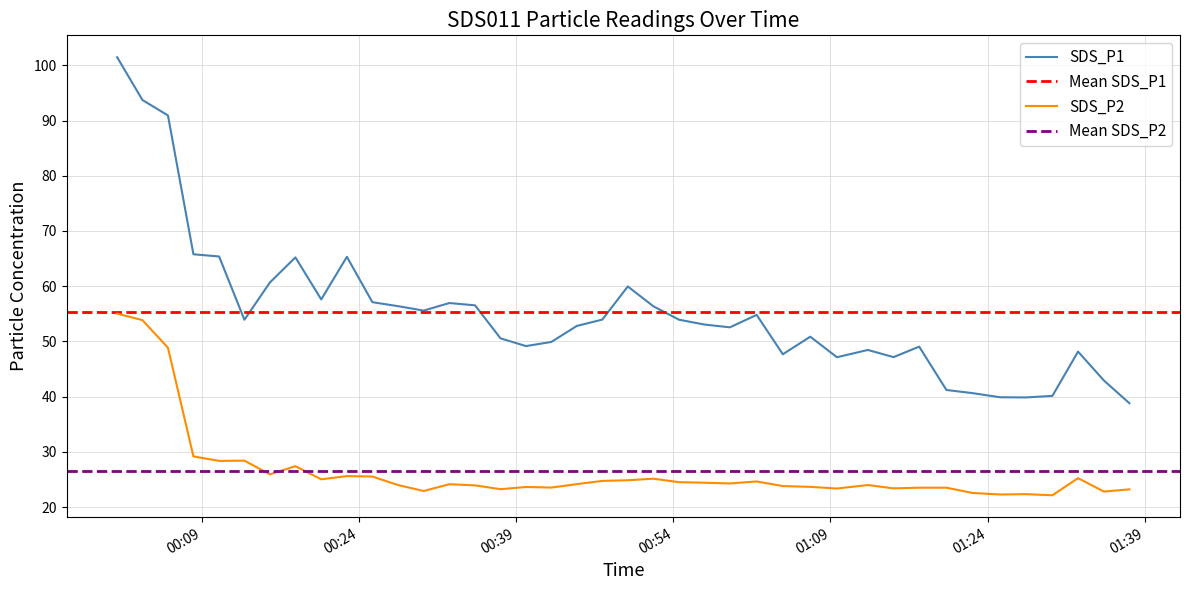

What is the average value of the SDS_P1 series?

55.3